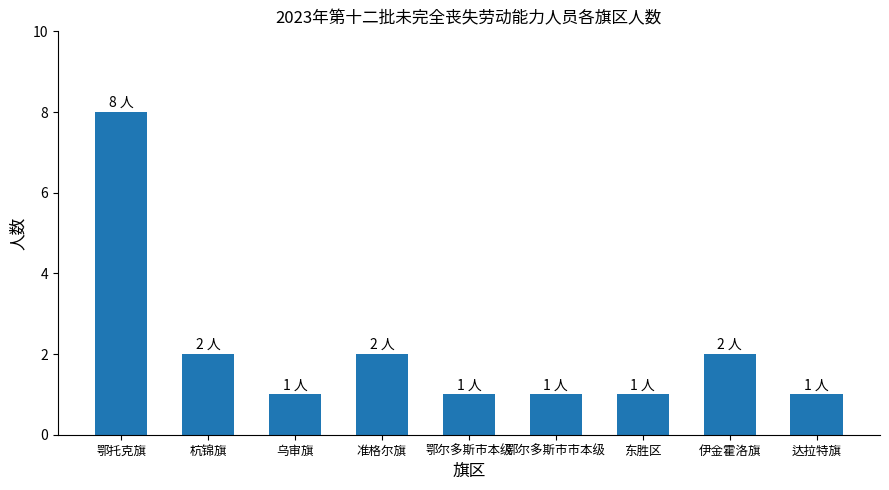

Reading left to right, what are all the values shown in this chart?

8	2	1	2	1	1	1	2	1